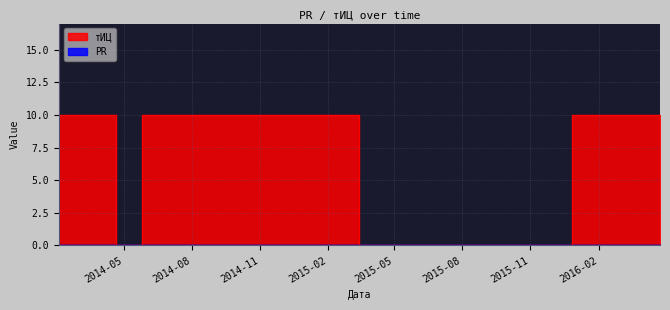

Which has a higher value, 2016-04-24 or 2015-12-27?

2016-04-24